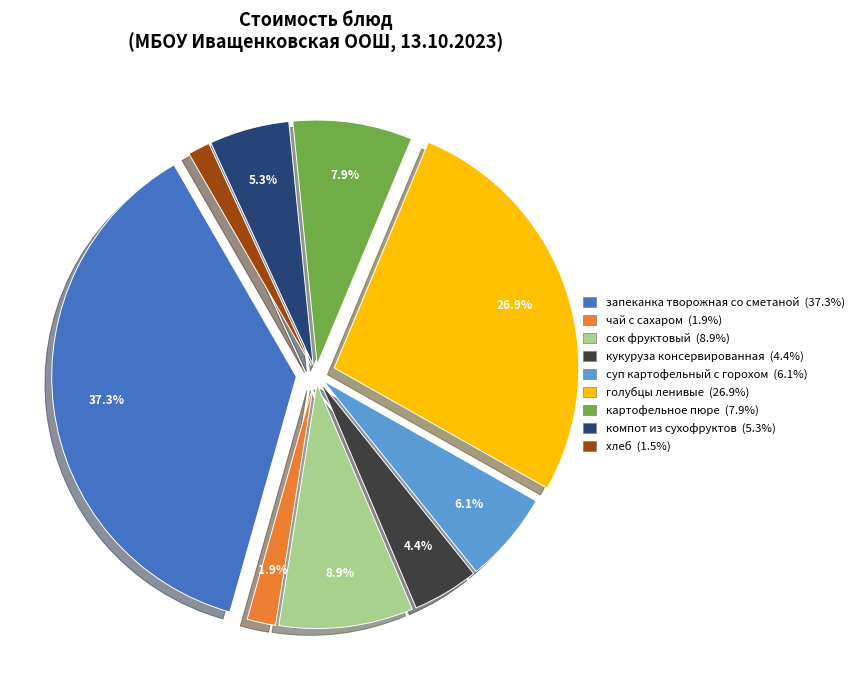

Rank the categories by value from highest to lowest.

запеканка творожная со сметаной, голубцы ленивые, сок фруктовый, картофельное пюре, суп картофельный с горохом, компот из сухофруктов, кукуруза консервированная, чай с сахаром, хлеб